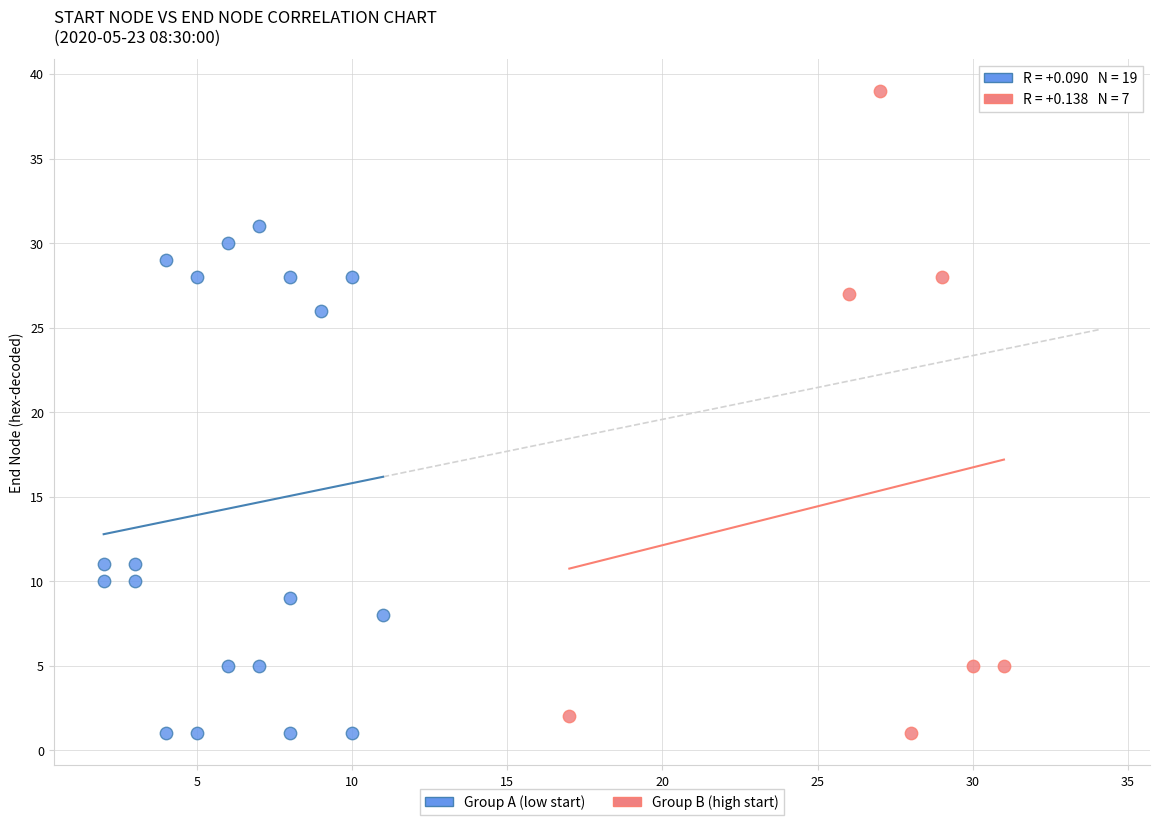

Which series reaches the maximum Y coordinate?

Group B (high start)